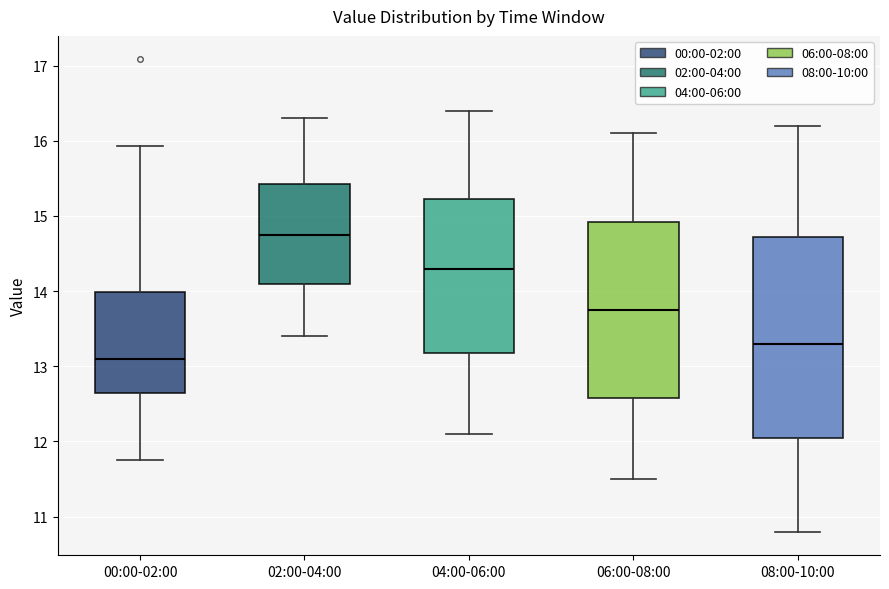

Reading left to right, read every box against the y-axis: the position of its median line, the range the box covers, and the ends of its whiskers. The values are not printed on the chart, so give them approximately, as read against the axis.

00:00-02:00: median 13.1, box 12.6 to 14.0, whiskers 11.8 to 15.9
02:00-04:00: median 14.8, box 14.1 to 15.4, whiskers 13.4 to 16.3
04:00-06:00: median 14.3, box 13.2 to 15.2, whiskers 12.1 to 16.4
06:00-08:00: median 13.8, box 12.6 to 14.9, whiskers 11.5 to 16.1
08:00-10:00: median 13.3, box 12.1 to 14.7, whiskers 10.8 to 16.2